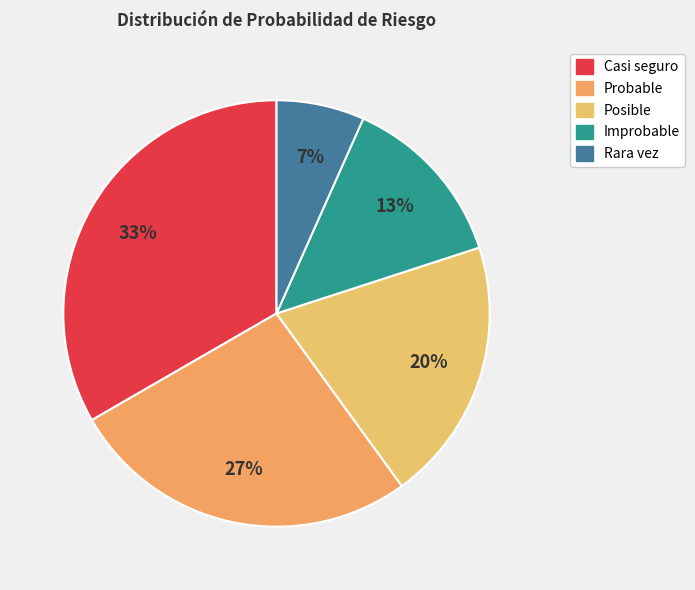

What is the ratio of the value at Improbable to the value at Probable?

0.5